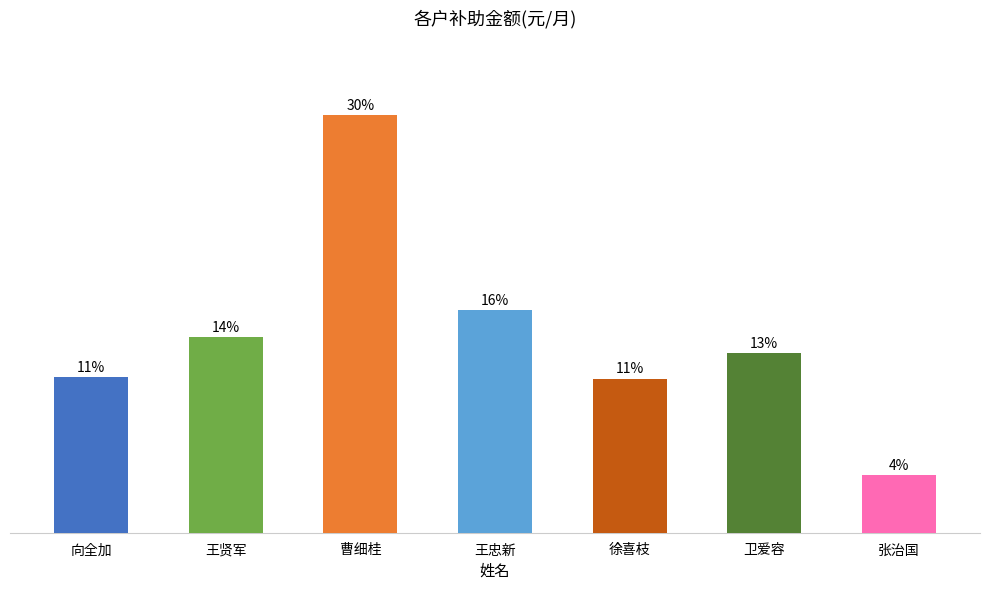

Which label corresponds to the largest value in the chart?

曹细桂